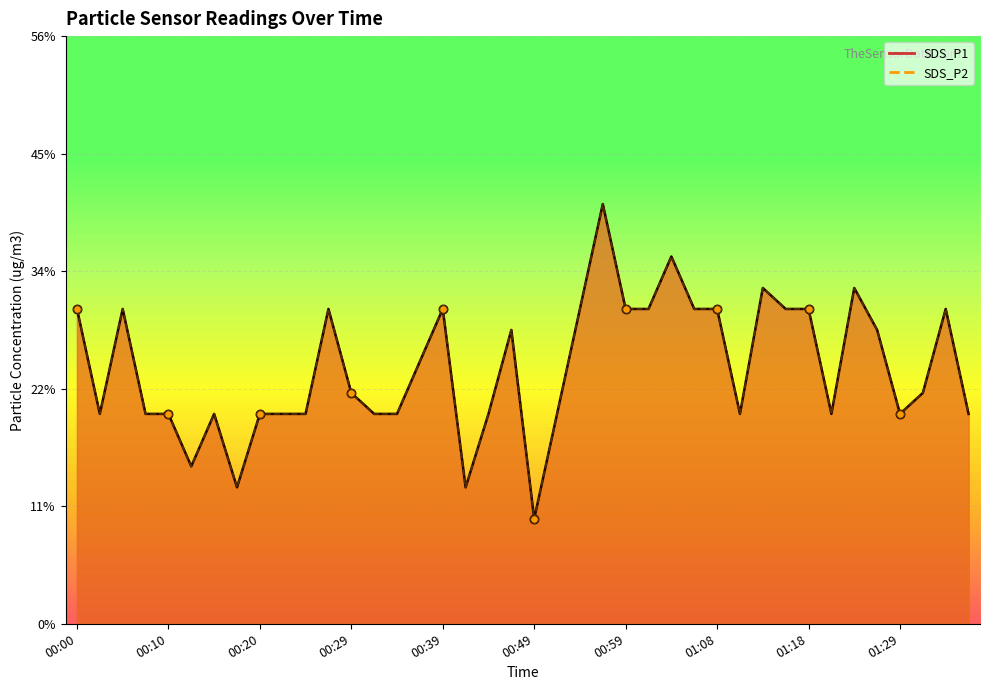

At how many categories does at least one series exceed 0?

40